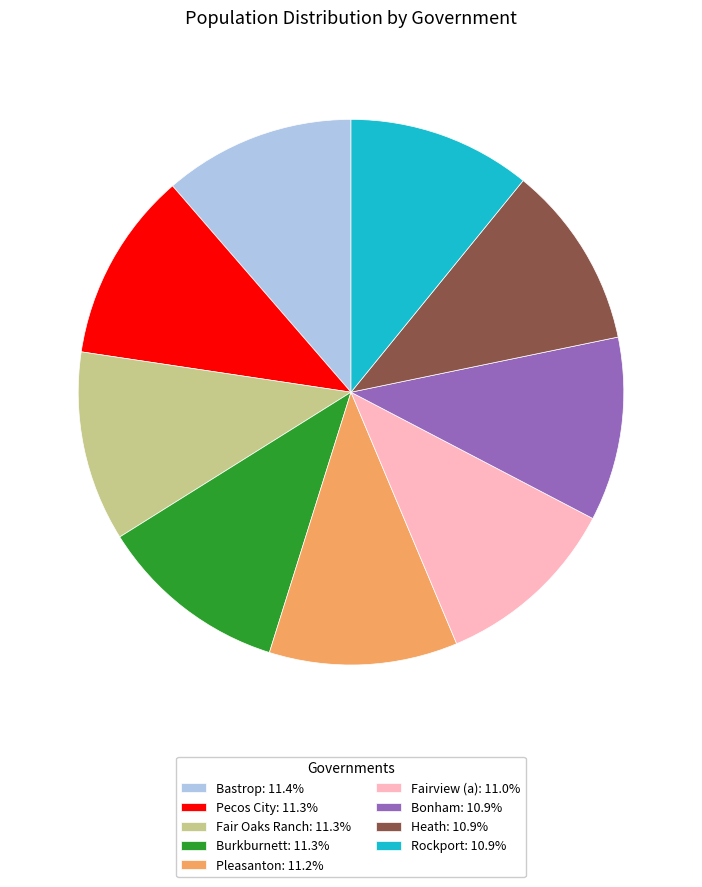

The Pleasanton slice represents 1% of the pie. True or false?

False